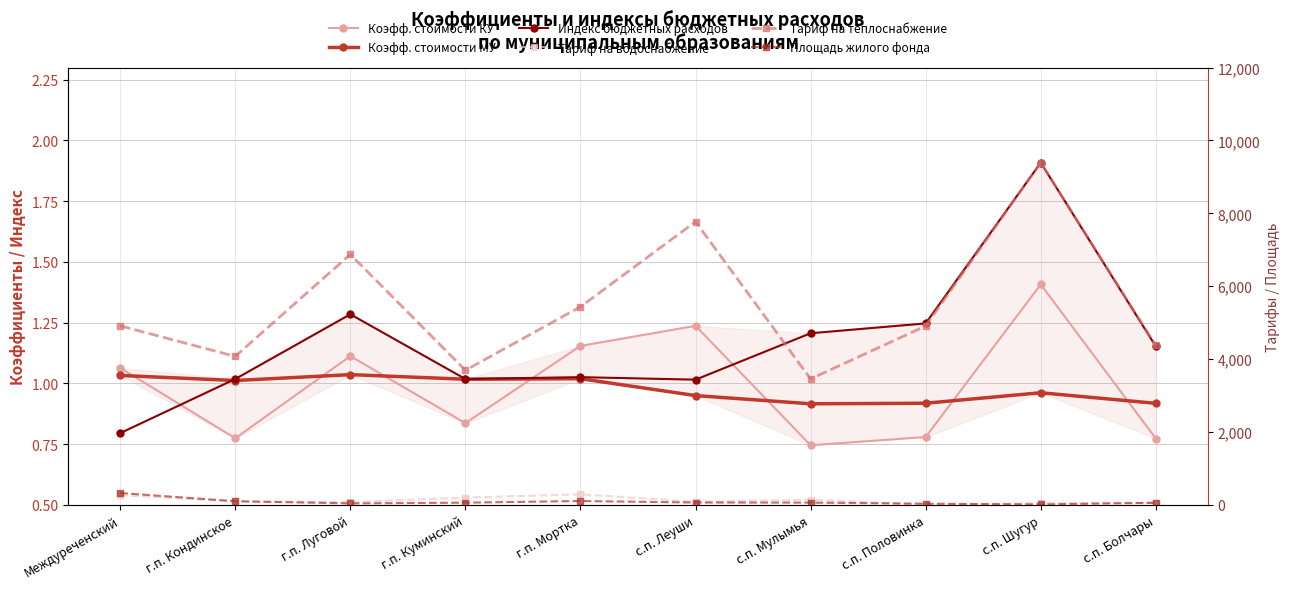

Reading right to left, extract all data points from this chart.

Коэфф. стоимости КУ: с.п. Болчары=0.8	с.п. Шугур=1.4	с.п. Половинка=0.8	с.п. Мулымья=0.7	с.п. Леуши=1.2	г.п. Мортка=1.2	г.п. Куминский=0.8	г.п. Луговой=1.1	г.п. Кондинское=0.8	Междуреченский=1.1
Коэфф. стоимости МУ: с.п. Болчары=0.9	с.п. Шугур=1.0	с.п. Половинка=0.9	с.п. Мулымья=0.9	с.п. Леуши=1.0	г.п. Мортка=1.0	г.п. Куминский=1.0	г.п. Луговой=1.0	г.п. Кондинское=1.0	Междуреченский=1.0
Индекс бюджетных расходов: с.п. Болчары=1.2	с.п. Шугур=1.9	с.п. Половинка=1.2	с.п. Мулымья=1.2	с.п. Леуши=1.0	г.п. Мортка=1.0	г.п. Куминский=1.0	г.п. Луговой=1.3	г.п. Кондинское=1.0	Междуреченский=0.8
Тариф на водоснабжение: с.п. Болчары=59.2	с.п. Шугур=50.2	с.п. Половинка=0.0	с.п. Мулымья=144.7	с.п. Леуши=86.2	г.п. Мортка=292.3	г.п. Куминский=202.3	г.п. Луговой=77.0	г.п. Кондинское=96.7	Междуреченский=269.9
Тариф на теплоснабжение: с.п. Болчары=4375.2	с.п. Шугур=9394.3	с.п. Половинка=4910.6	с.п. Мулымья=3458.3	с.п. Леуши=7772.6	г.п. Мортка=5436.6	г.п. Куминский=3695.7	г.п. Луговой=6874.7	г.п. Кондинское=4076.1	Междуреченский=4914.0
Площадь жилого фонда: с.п. Болчары=59.8	с.п. Шугур=14.3	с.п. Половинка=34.5	с.п. Мулымья=64.3	с.п. Леуши=66.5	г.п. Мортка=108.4	г.п. Куминский=62.6	г.п. Луговой=43.3	г.п. Кондинское=101.8	Междуреченский=328.0